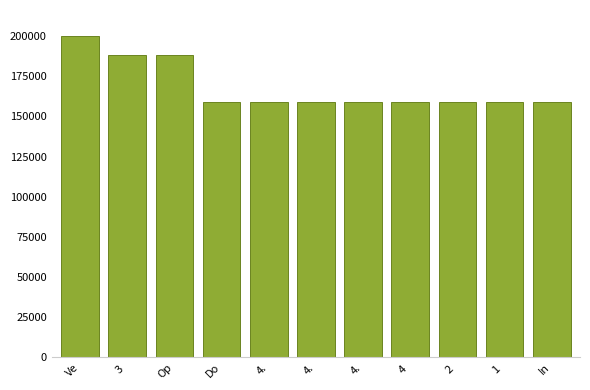

How many data points are less than 159224?

5